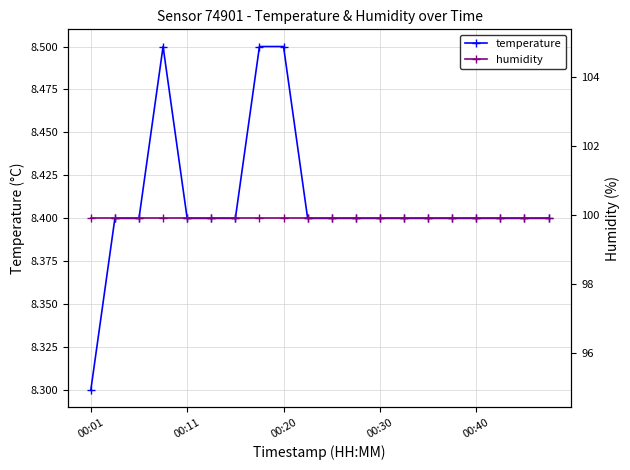

Is it true that temperature equals 13.5 at 00:40?

False